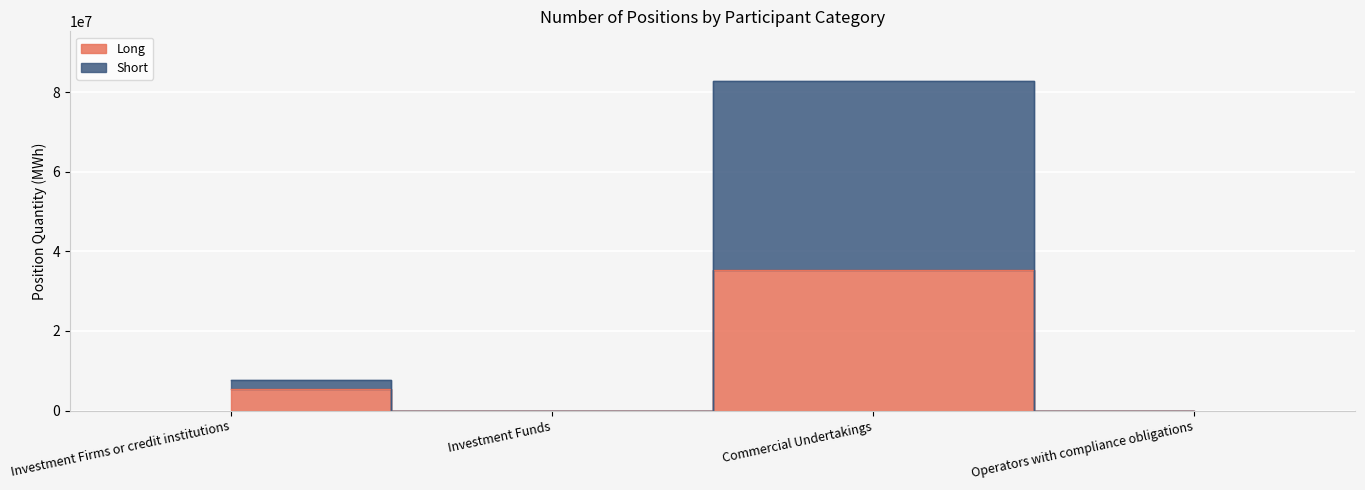

Reading left to right, list all the values displayed in this chart.

Long: Investment Firms or credit institutions=5416259	Investment Funds=0	Commercial Undertakings=35198807	Operators with compliance obligations=0
Short: Investment Firms or credit institutions=7683125	Investment Funds=0	Commercial Undertakings=82849574	Operators with compliance obligations=0